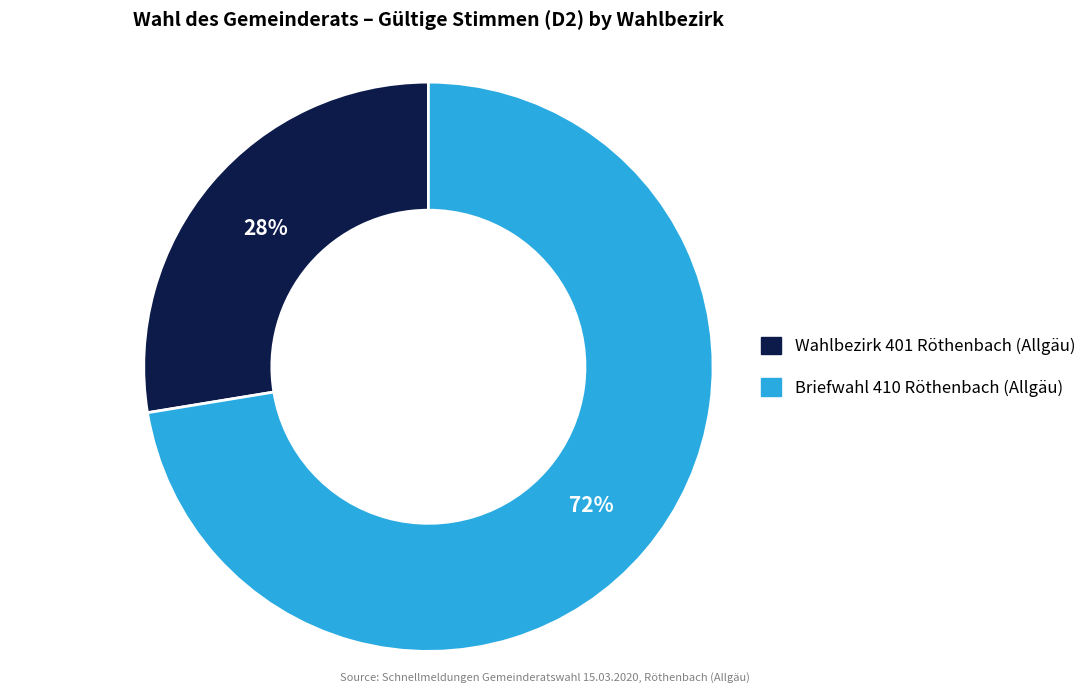

To the nearest percent, what is the average slice percentage?

50%